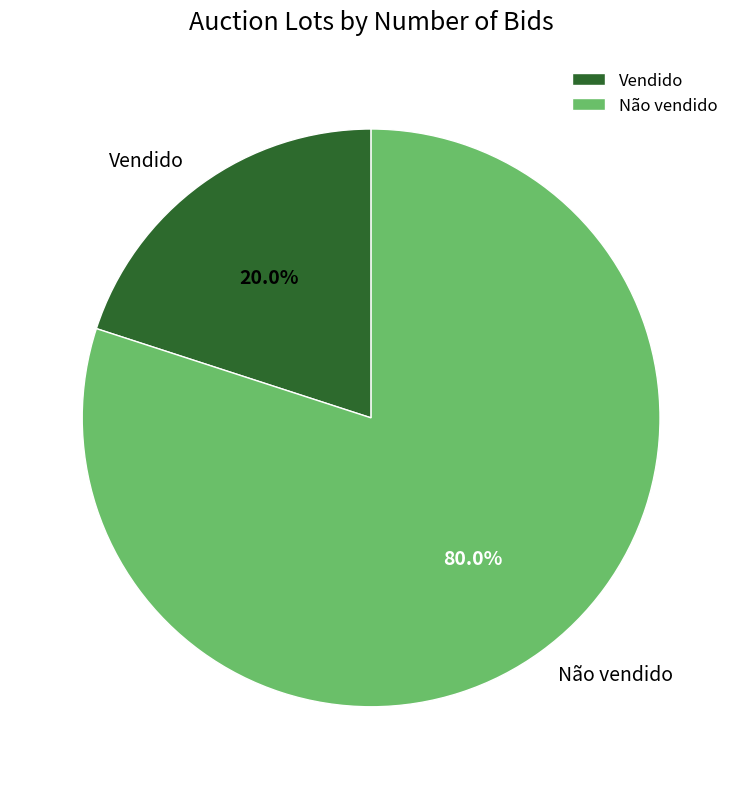

Which slice is the largest?

Não vendido